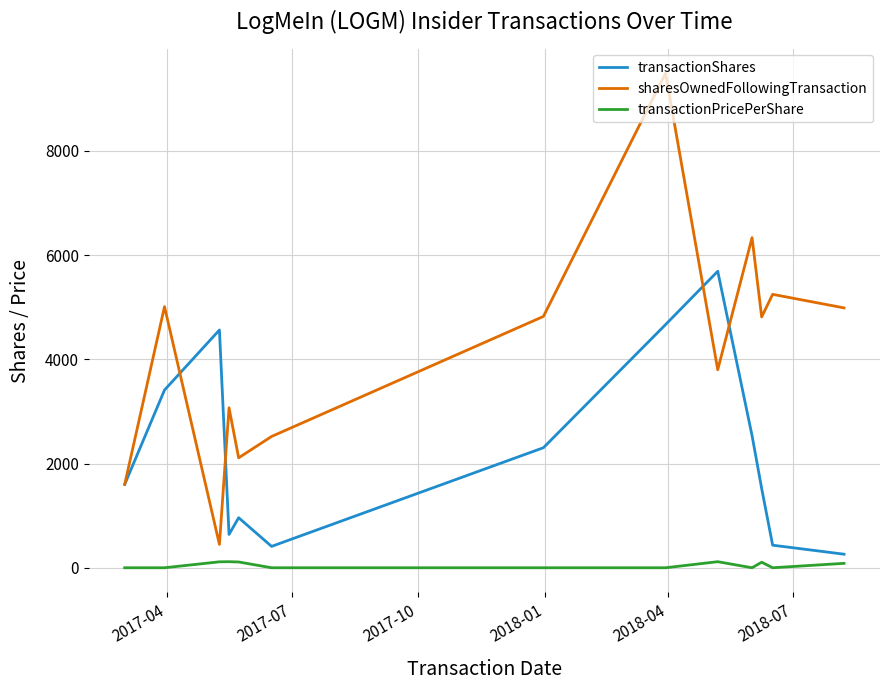

What is the greatest value displayed?

9488.0